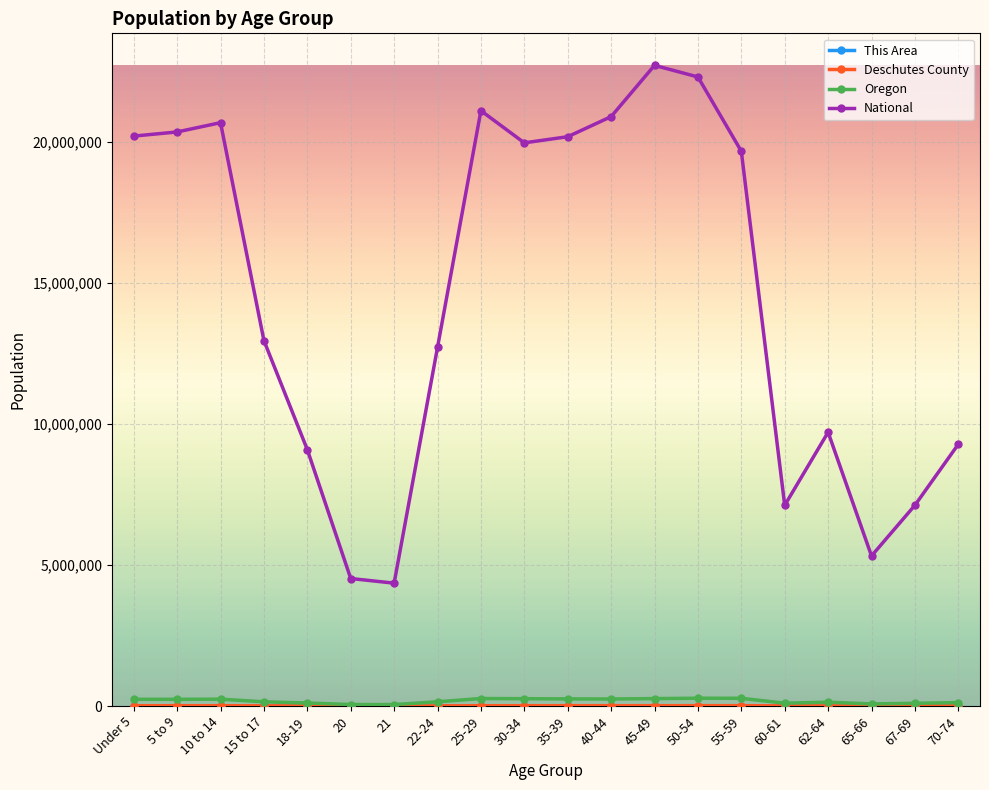

What is the greatest value displayed?

22708591